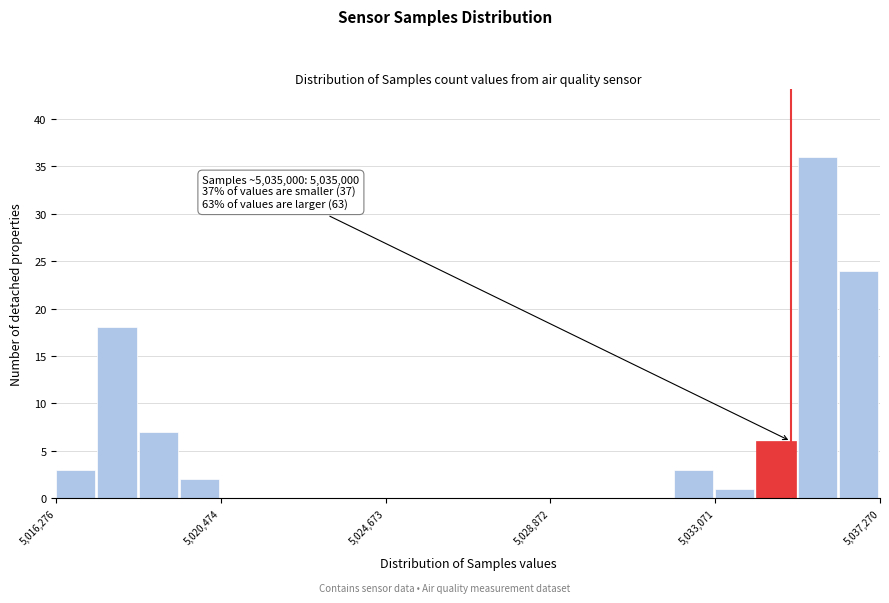

Read against the x-axis, roughly where is the centre of the tallest bar?

5035500